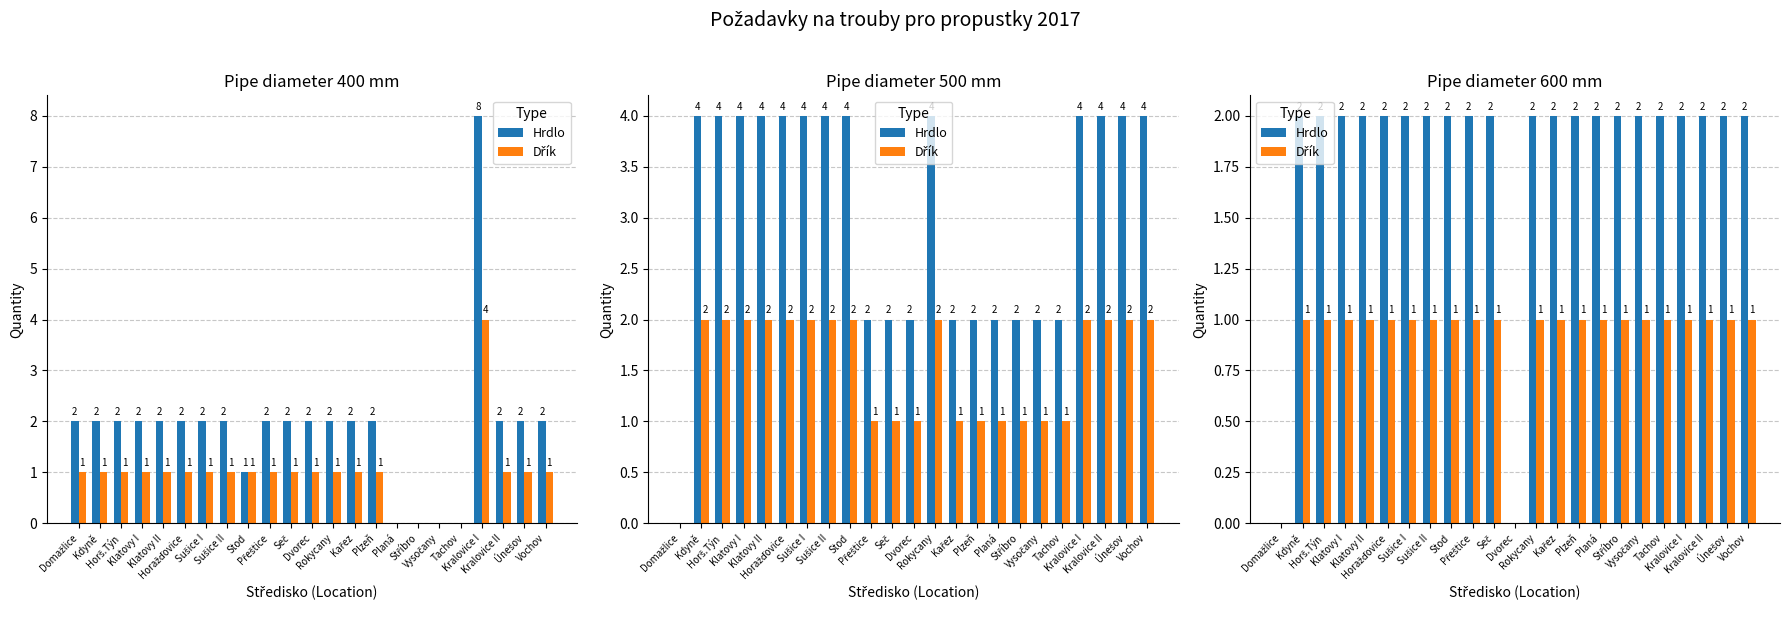

What is the total value across all series at Kdyně?

3